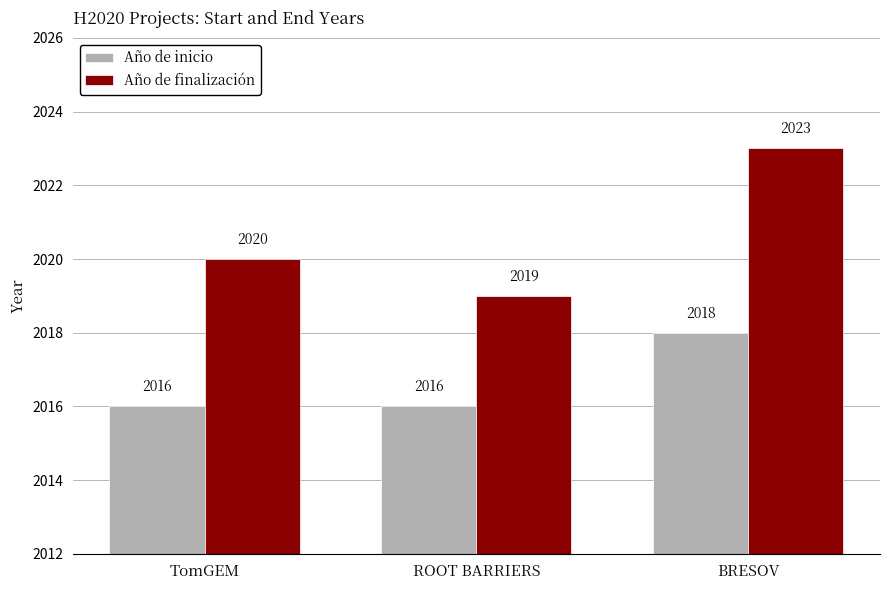

Rank the series by their average value, from highest to lowest.

Año de finalización, Año de inicio